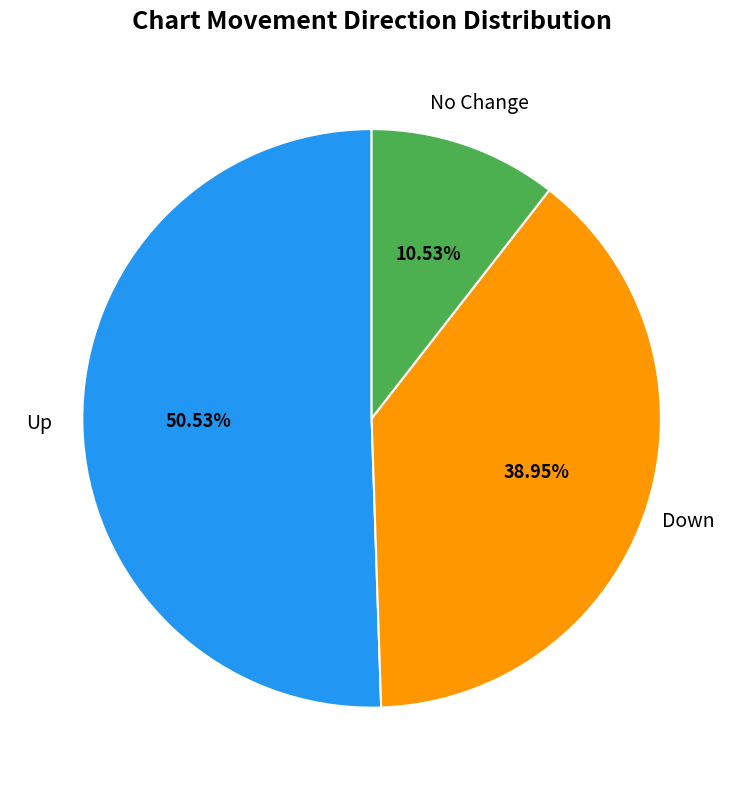

Which slice represents more than half of the pie?

Up